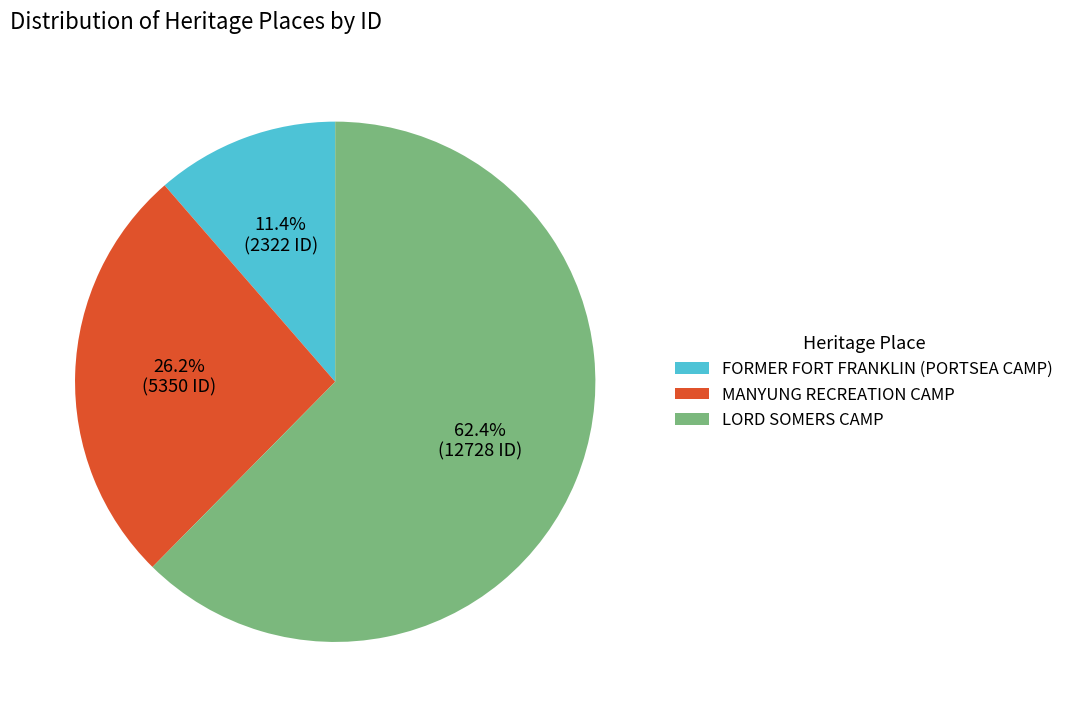

Rank the categories by value from highest to lowest.

LORD SOMERS CAMP, MANYUNG RECREATION CAMP, FORMER FORT FRANKLIN (PORTSEA CAMP)